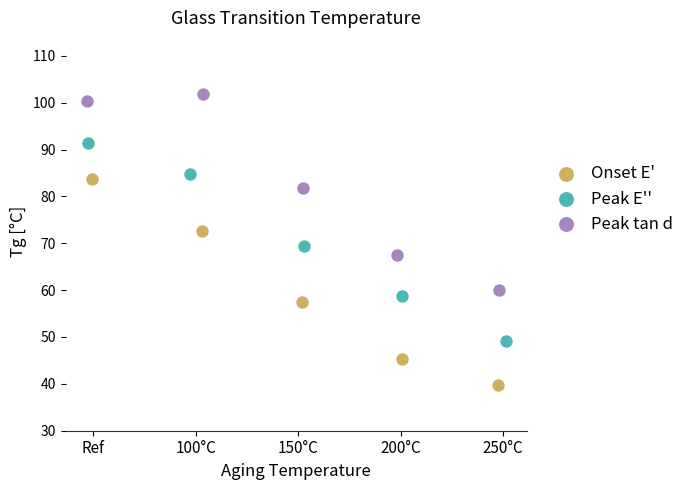

Which series contains the lowest Y value?

Onset E'